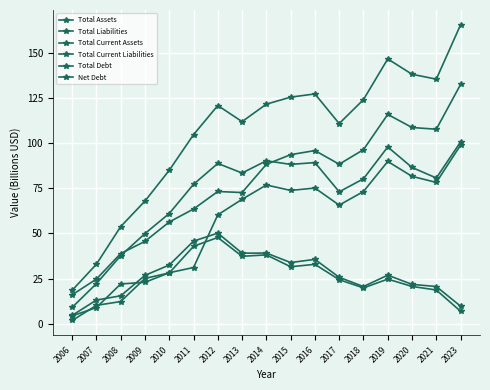

How many categories are shown in the chart?

17